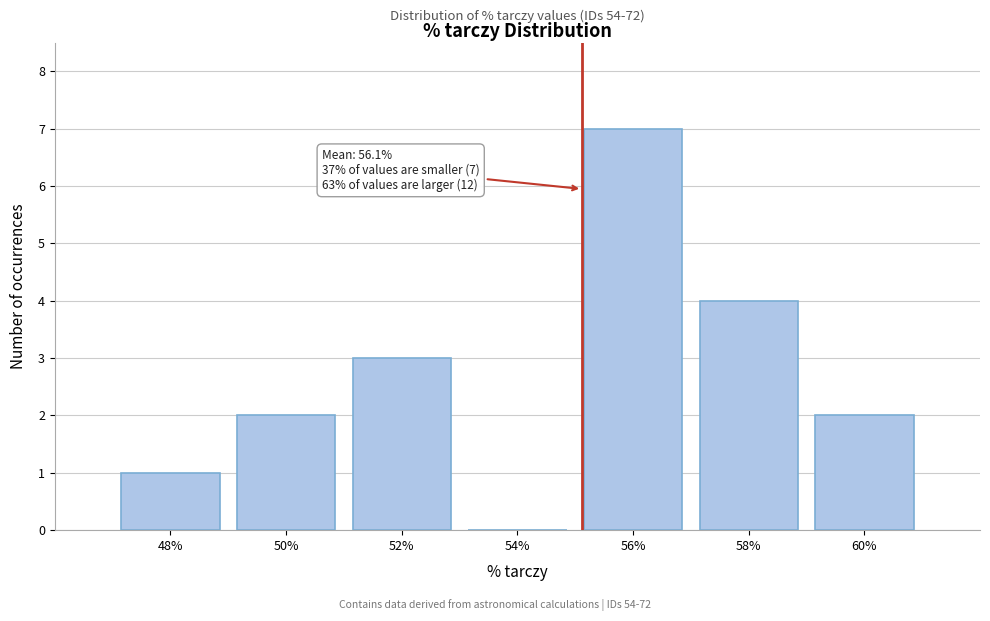

Reading left to right, list all the values displayed in this chart.

48%=1	50%=2	52%=3	54%=0	56%=7	58%=4	60%=2